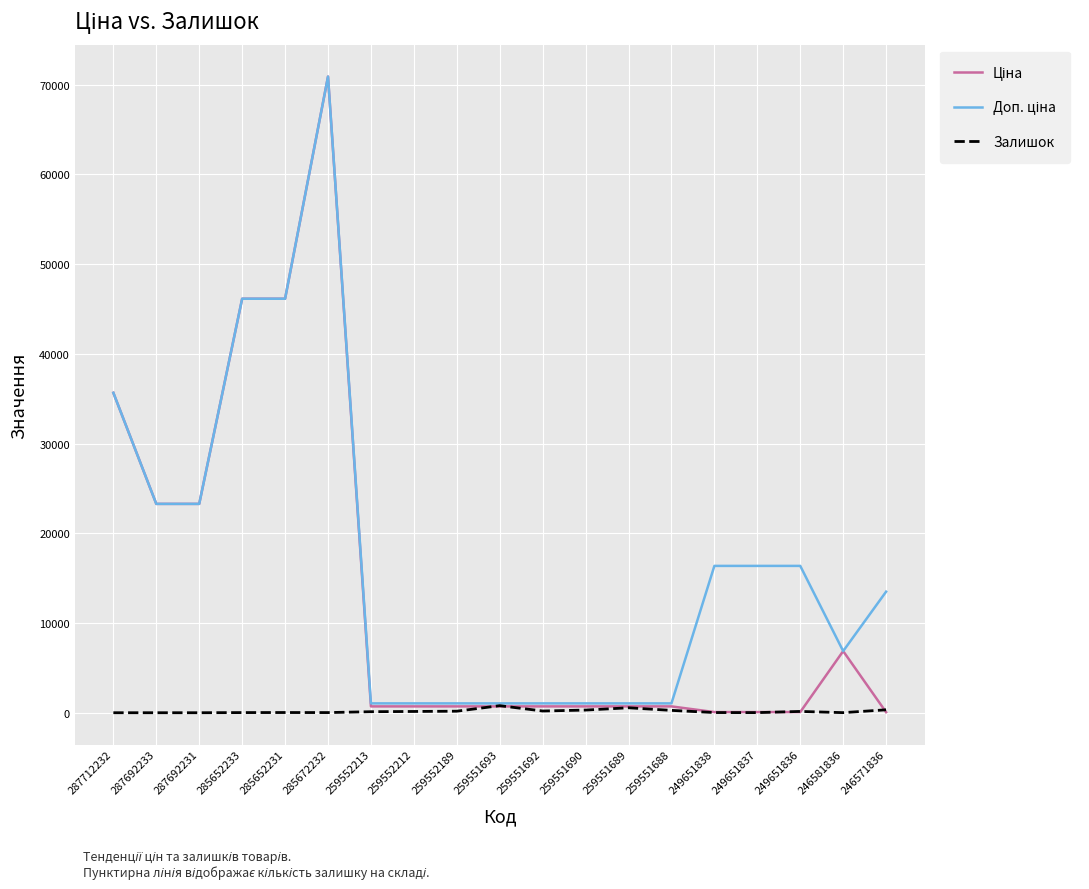

The Залишок series shows 261.0 at 259551688. True or false?

True